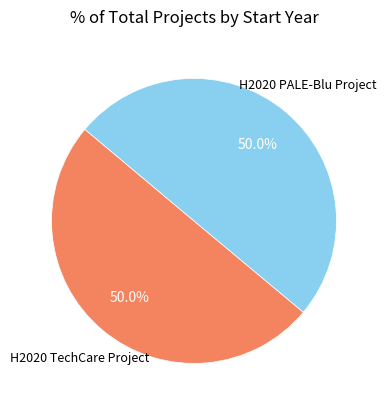

Count the number of slices in the pie.

2